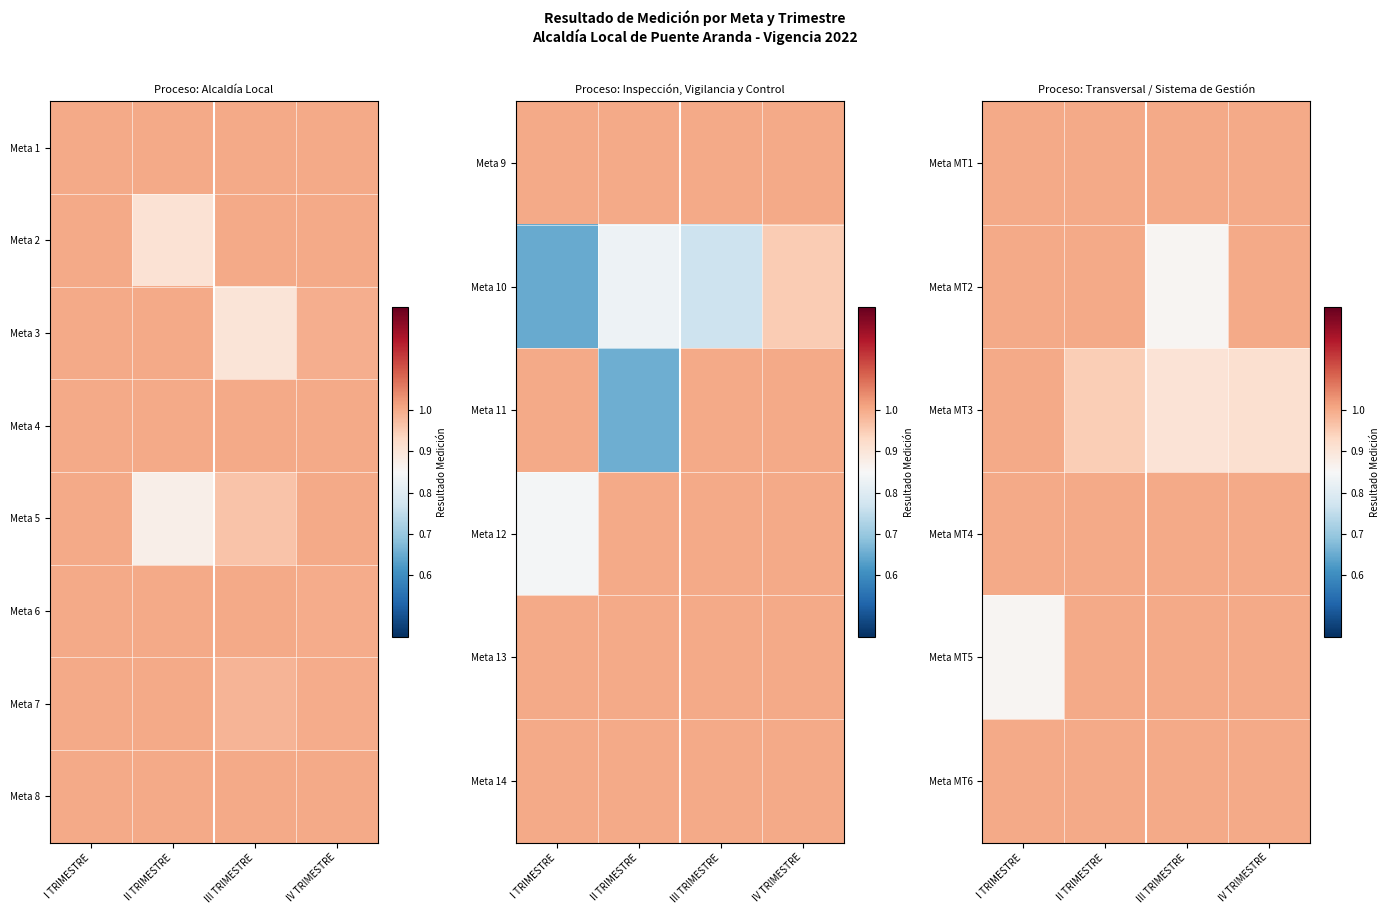

Which has a higher value, I TRIMESTRE or III TRIMESTRE?

I TRIMESTRE